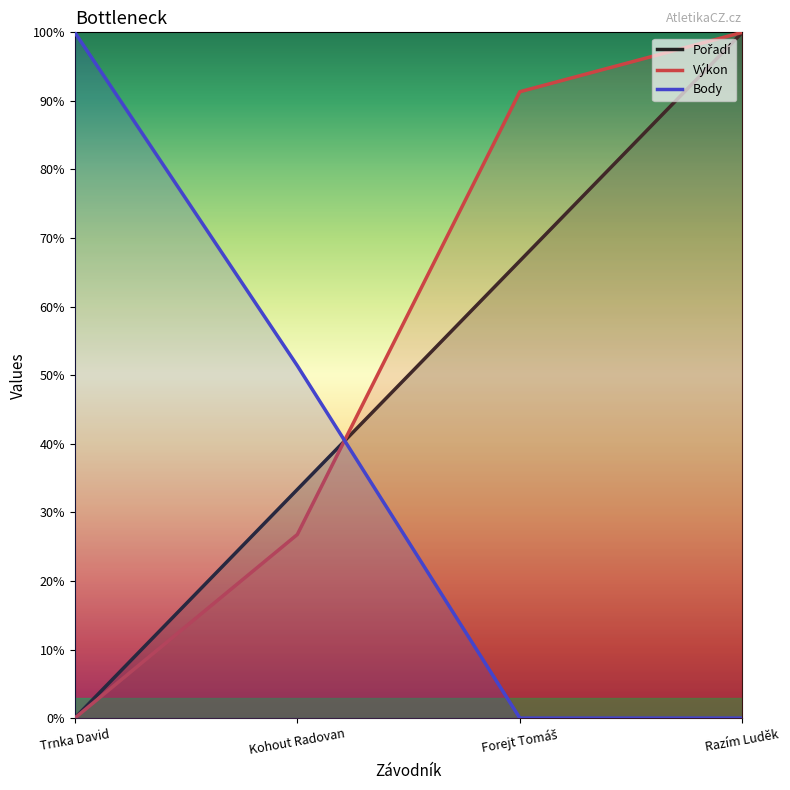

At which label does Body reach its minimum?

Forejt Tomáš